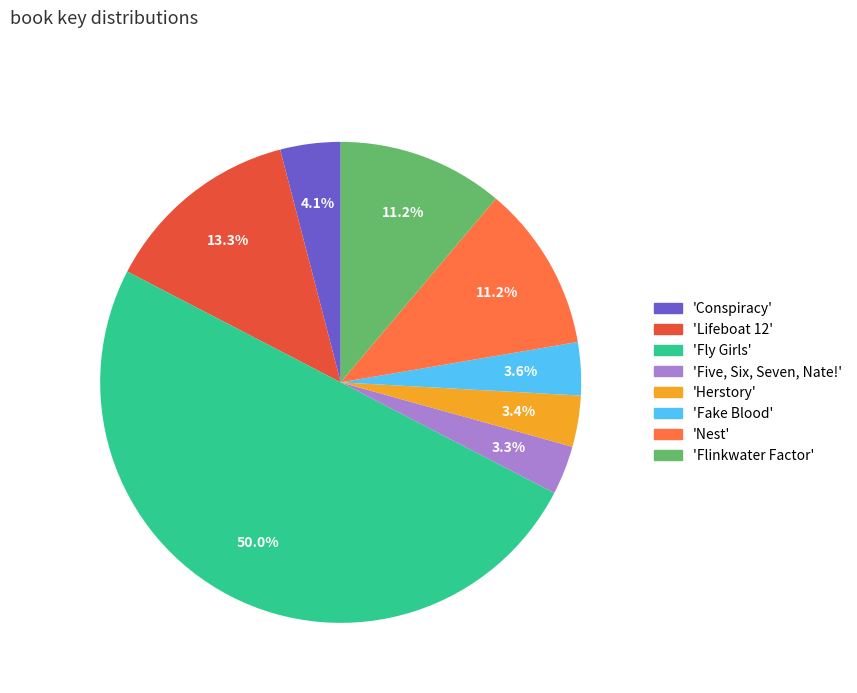

What is the largest slice in the pie chart?

'Fly Girls'